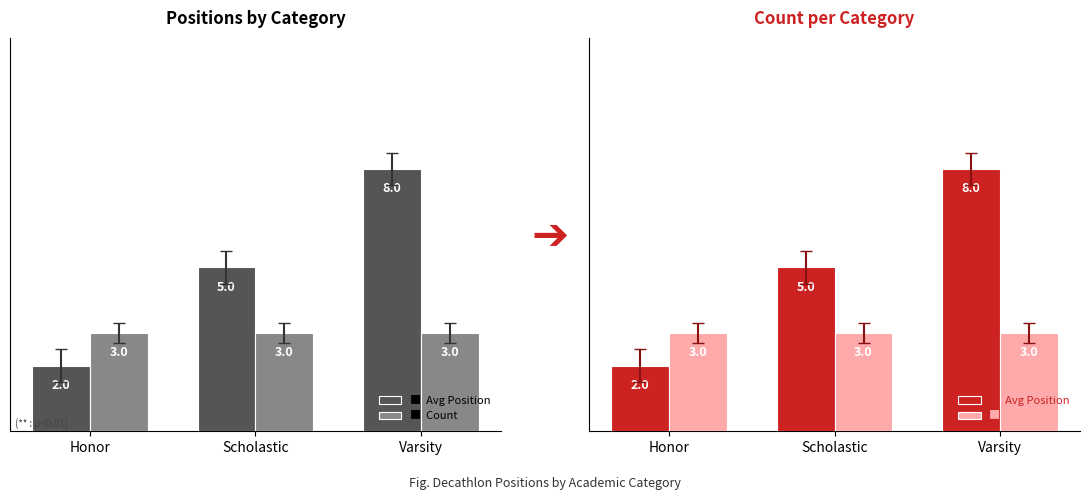

Which series changed the most between Scholastic and Varsity?

Avg Position